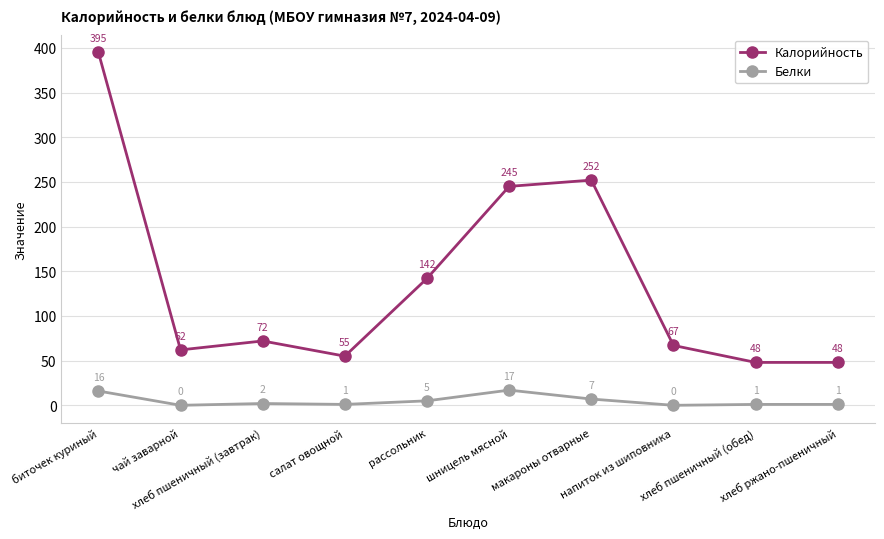

What is the label of the 7th point from the right?

салат овощной